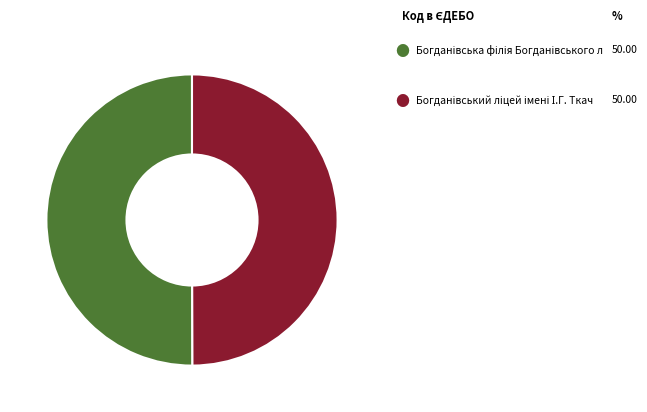

How many slices are in this pie chart?

2